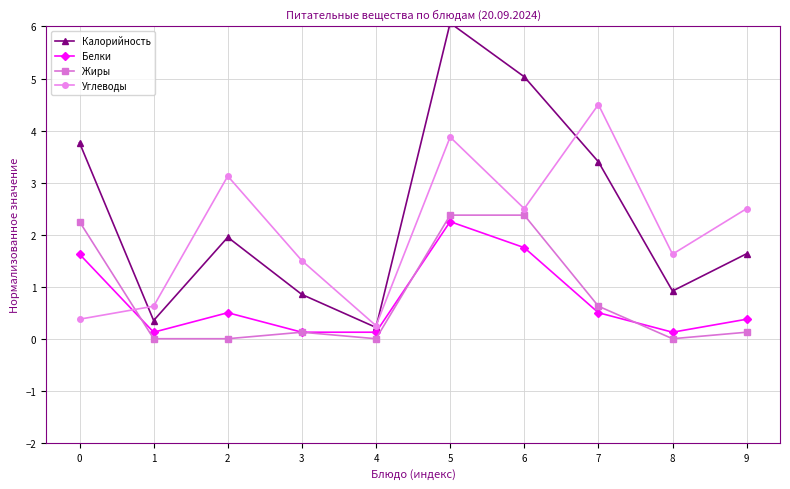

At which category does Углеводы reach its first local peak?

2